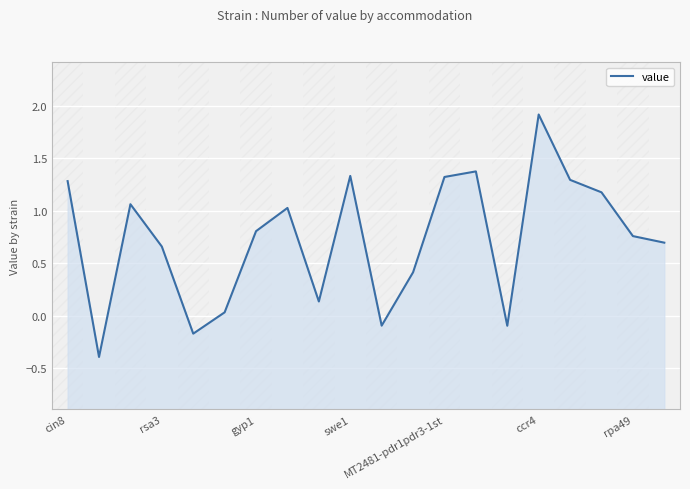

How many distinct data groups are displayed?

1